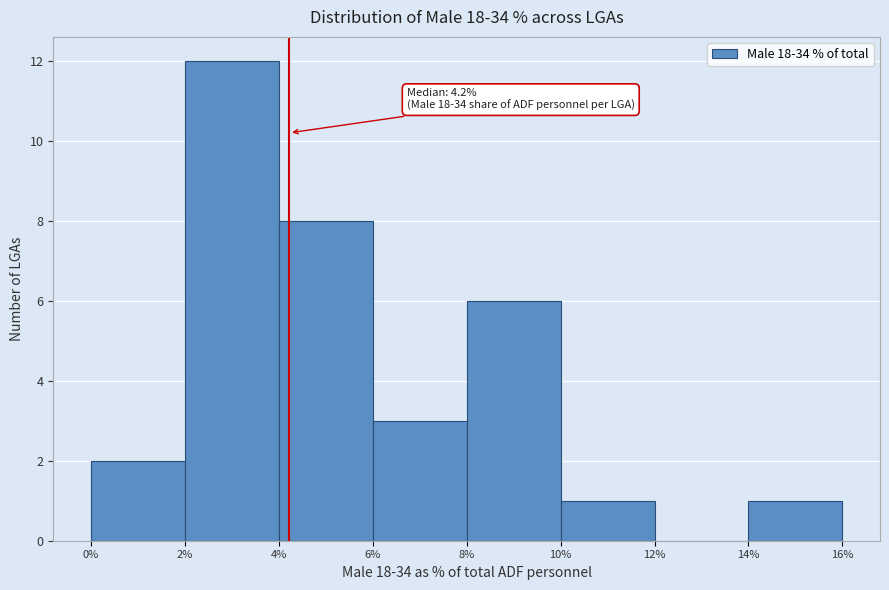

Over which range of the x-axis is the bar tallest?

2% to 4%